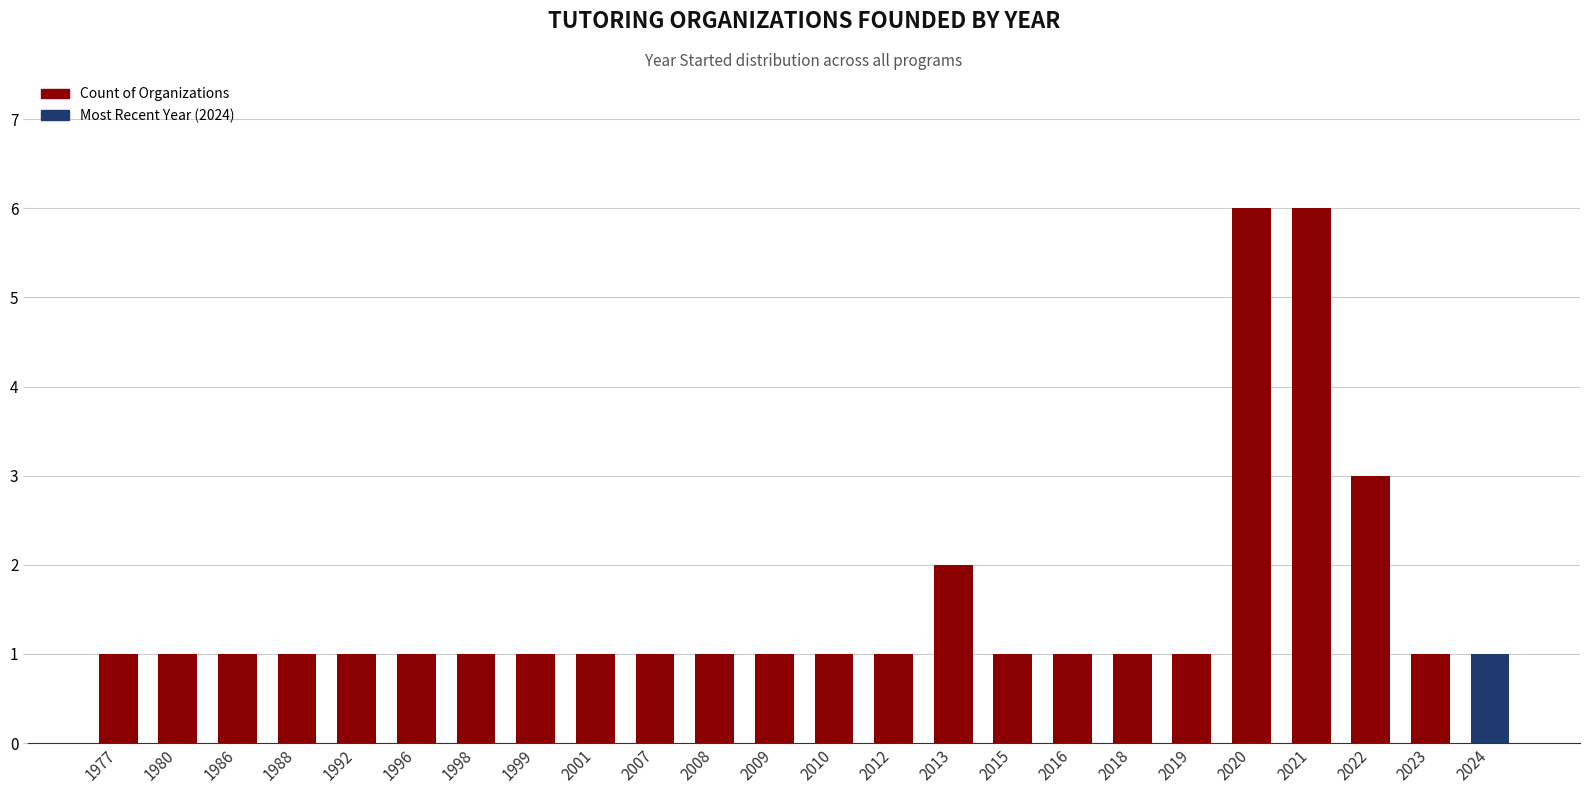

Are the bars horizontal?

No